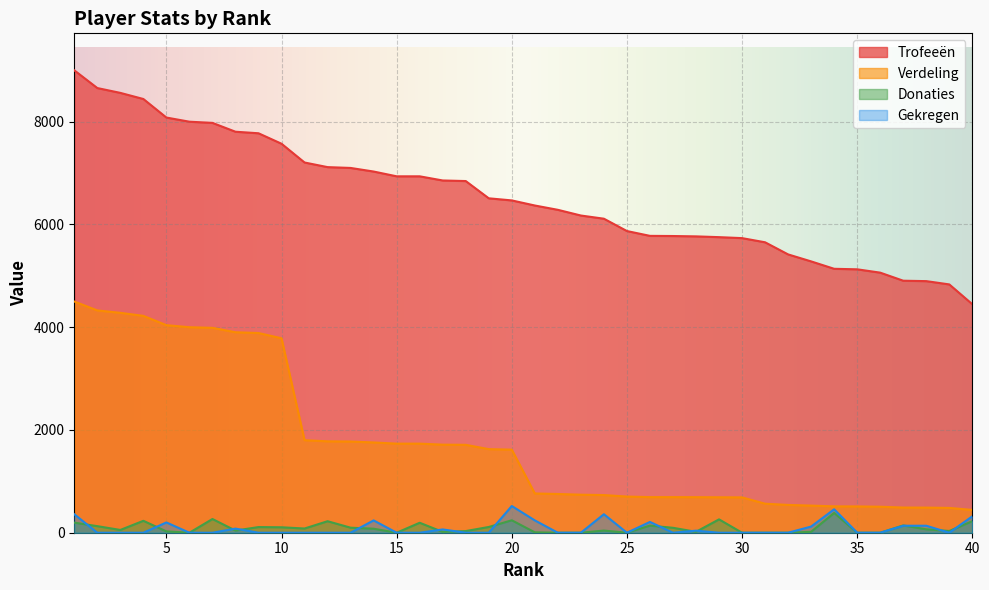

What is the difference between the maximum and minimum values in the Gekregen series?

520